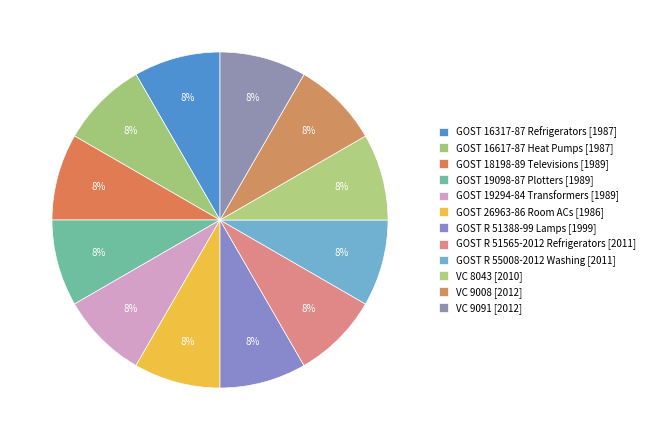

Count the number of slices in the pie.

12